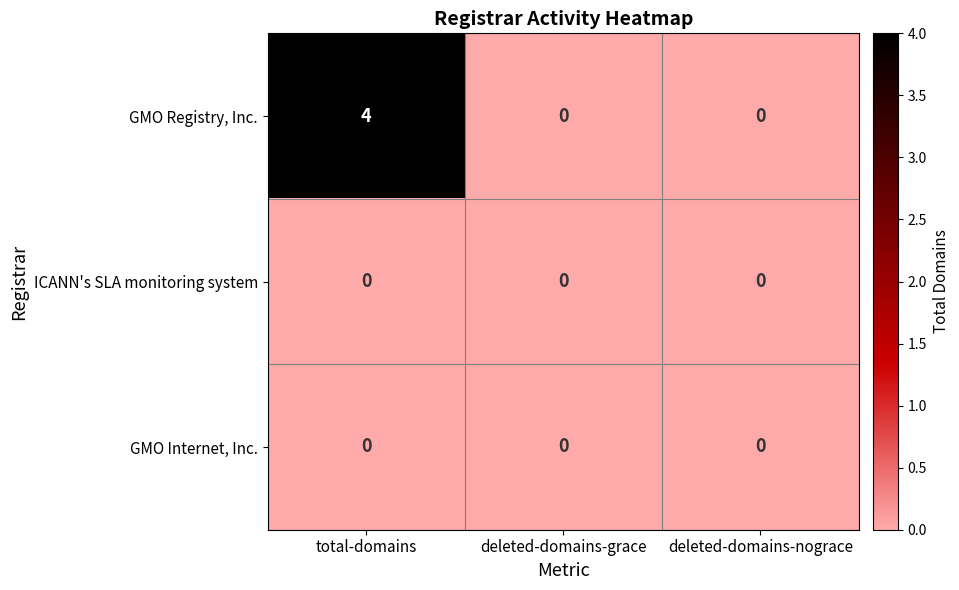

The value of ICANN's SLA monitoring system at deleted-domains-nograce is 0. True or false?

True